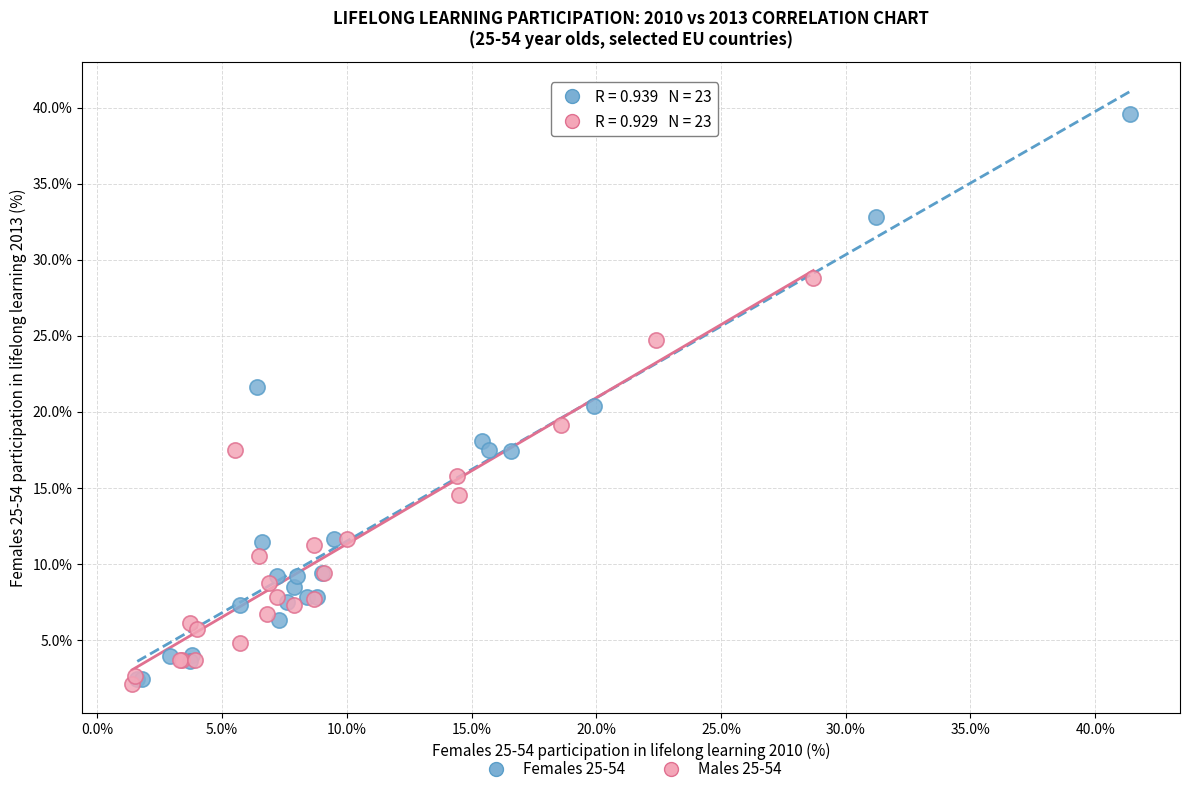

Which series has the widest spread of Y values?

Females 25-54